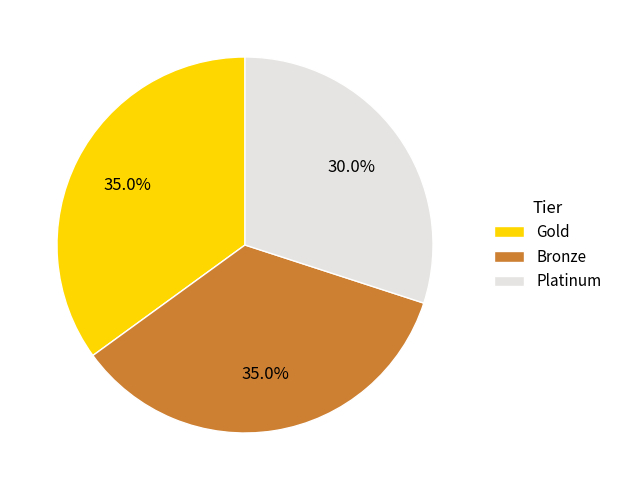

What percentage is NOT represented by Gold?

65.0%